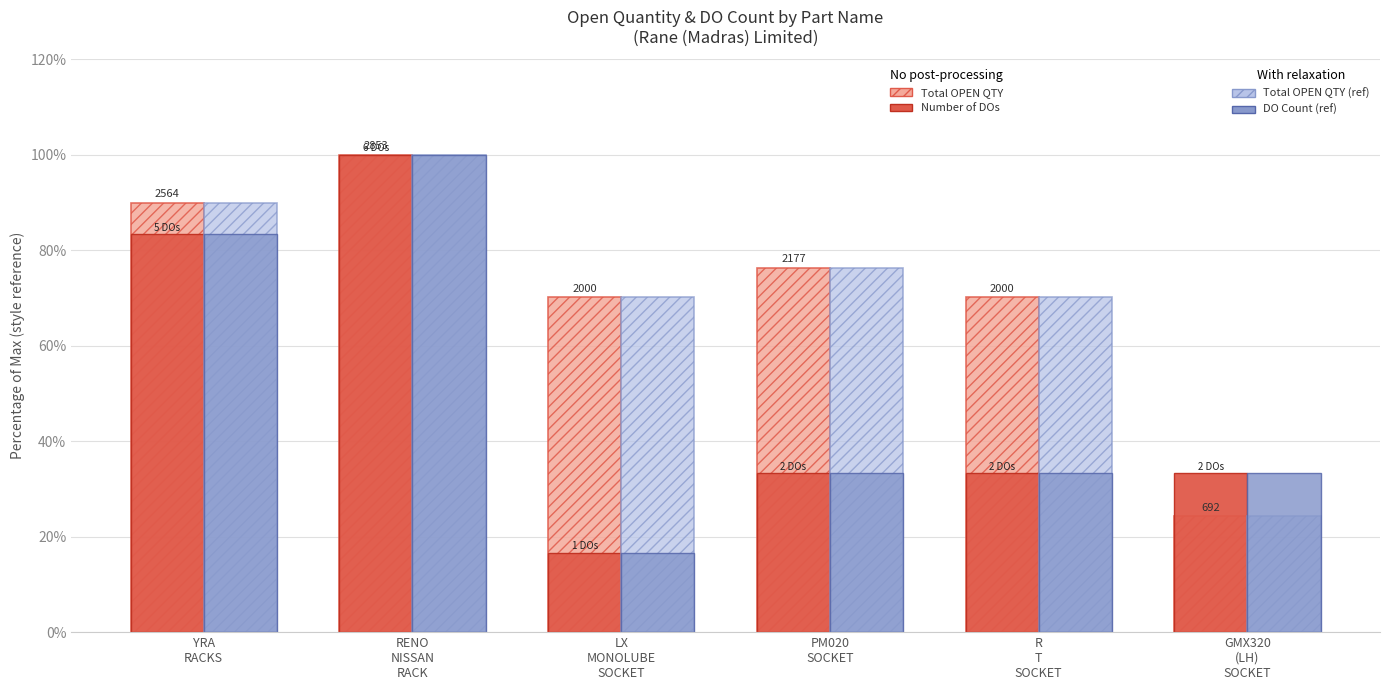

What is the smallest value displayed?

16.7